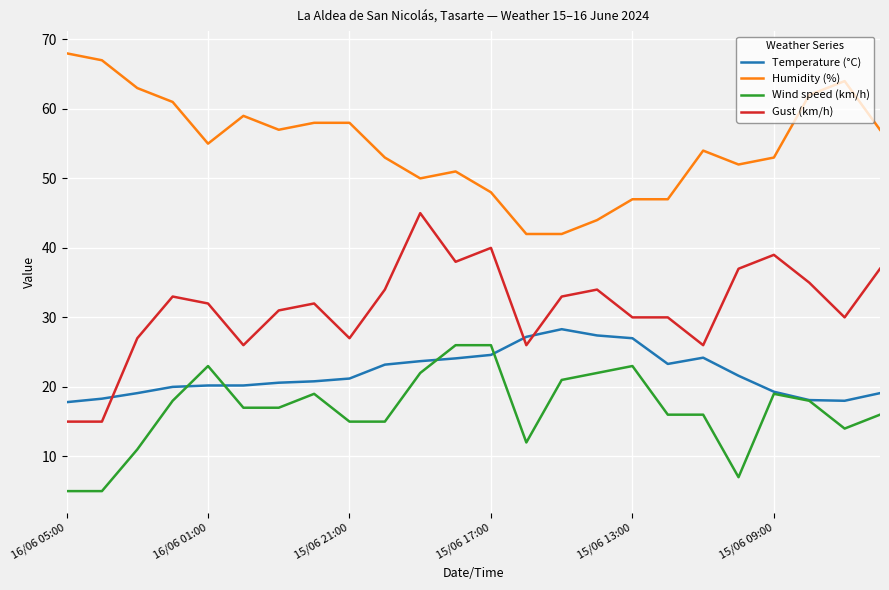

Does the chart display data point markers on the line(s)?

No